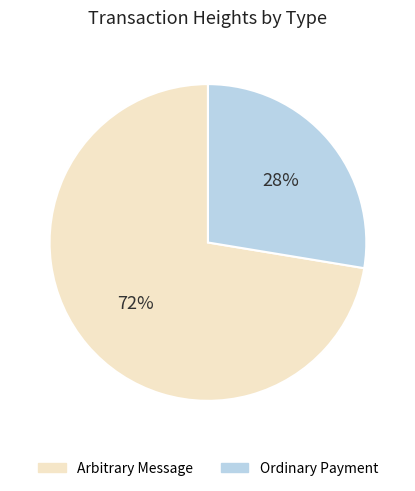

Which category has the smallest portion of the pie?

Ordinary Payment